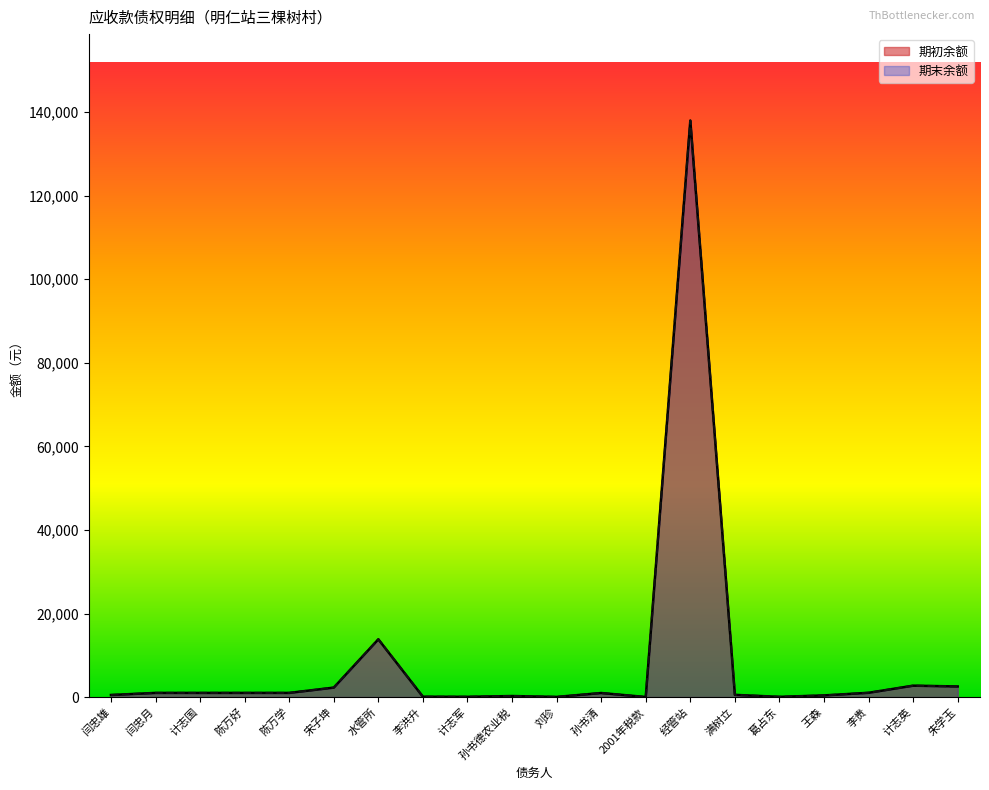

Does the chart have visible grid lines?

No